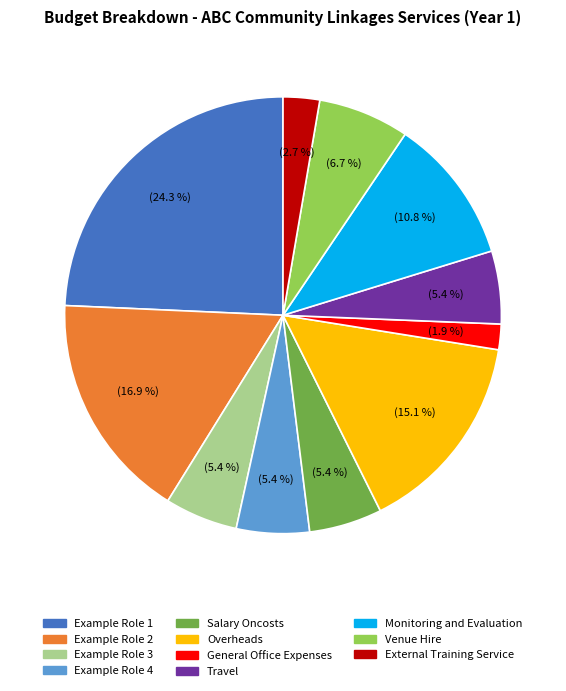

Is it true that Example Role 3 is 19% of the pie?

False